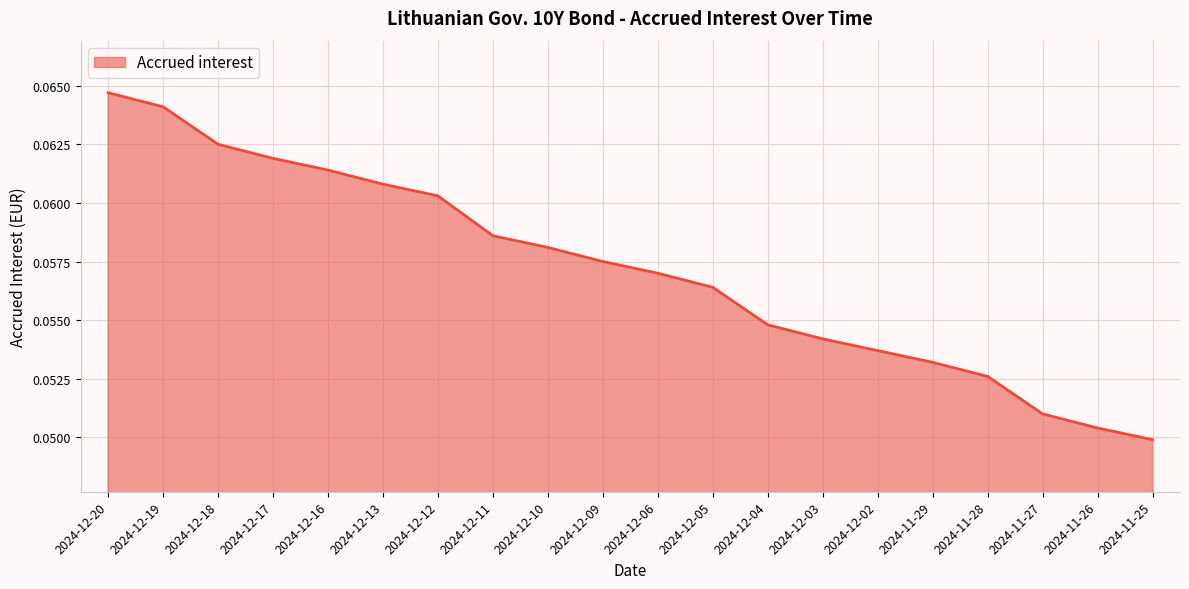

Between 2024-11-26 and 2024-12-17, which is larger?

2024-12-17